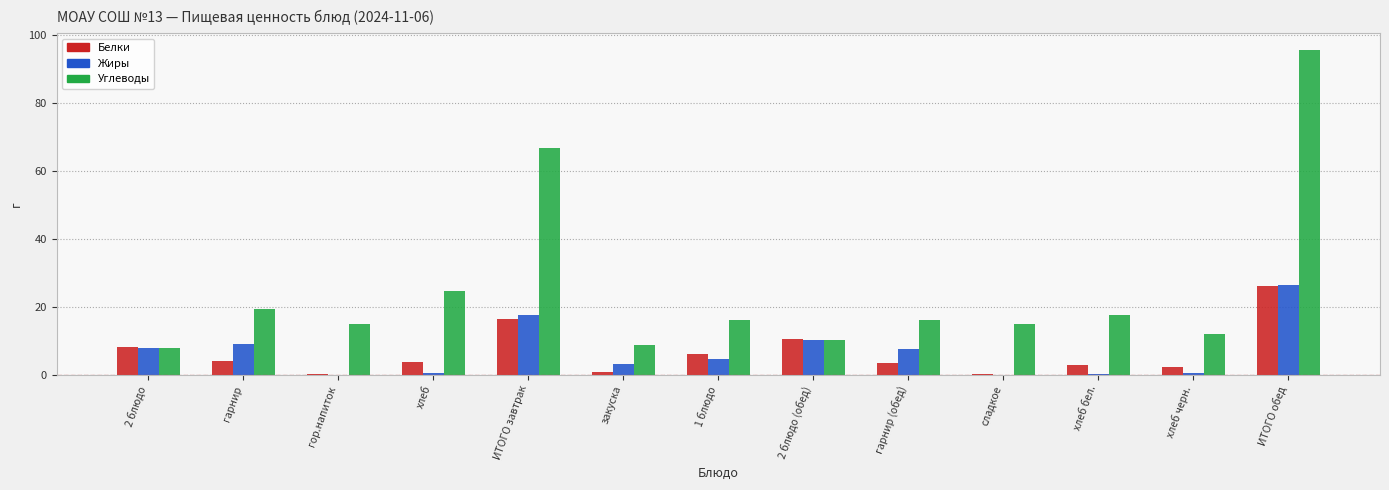

The Жиры series shows 0.4 at хлеб черн.. True or false?

True